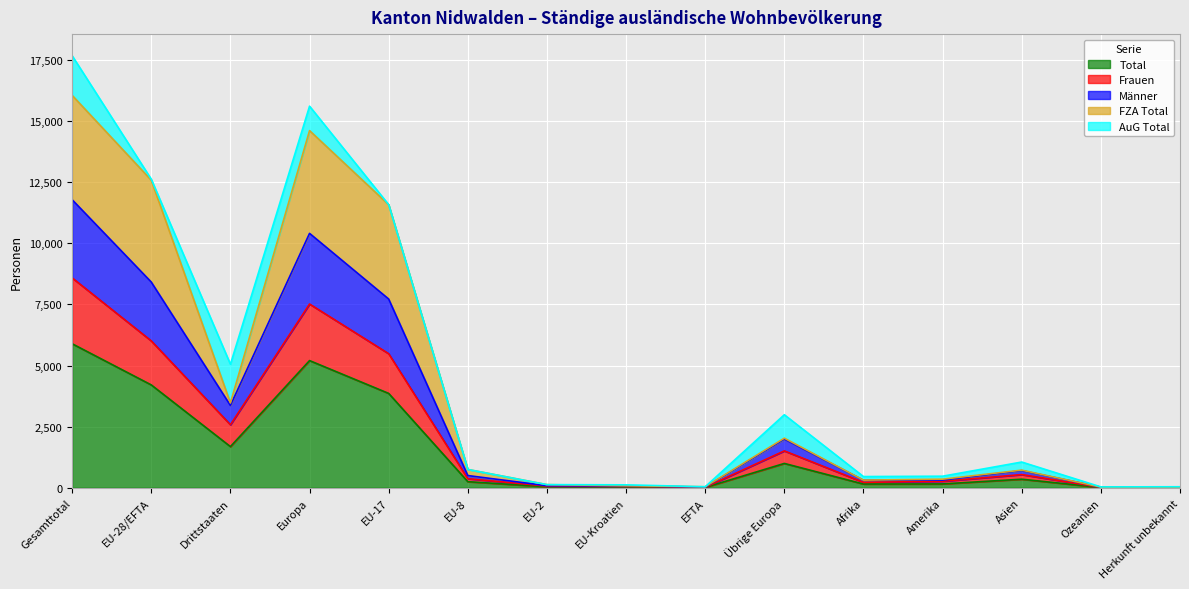

What is the minimum value shown in the chart?

12